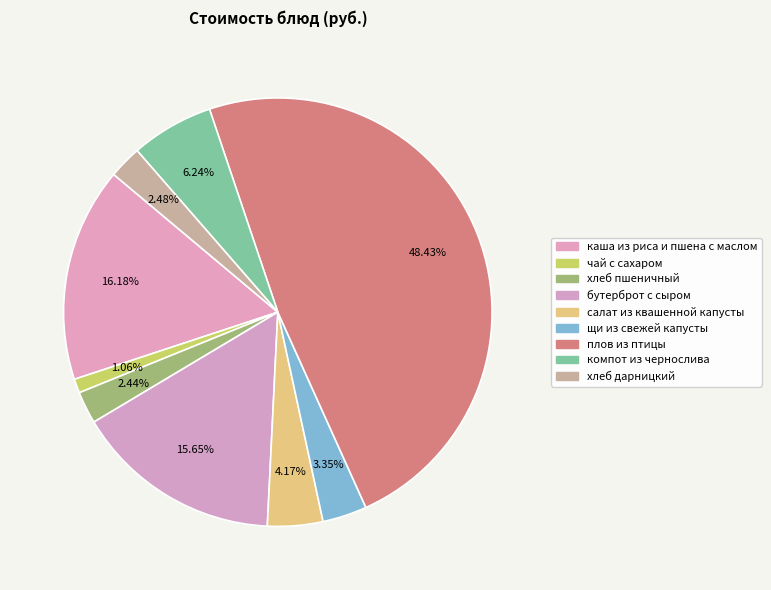

Count the number of slices in the pie.

9